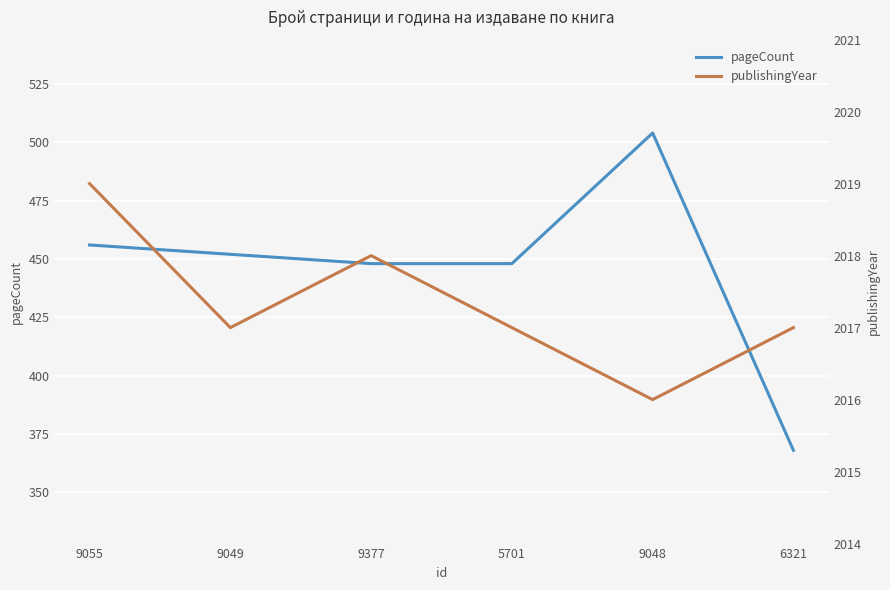

Reading right to left, what are all the values shown in this chart?

pageCount: 368	504	448	448	452	456
publishingYear: 2017	2016	2017	2018	2017	2019